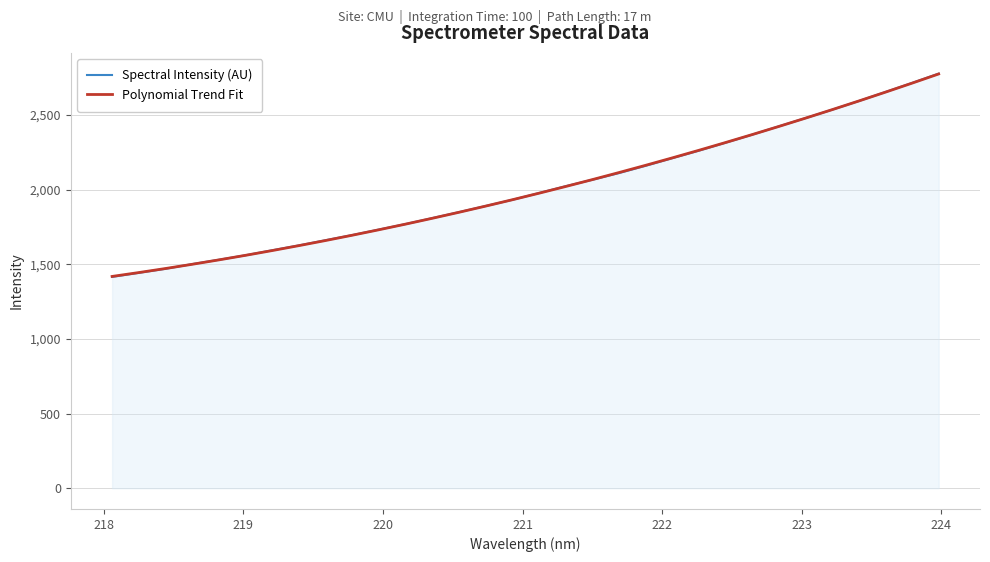

What is the highest value of the Polynomial Trend Fit series?

2775.1